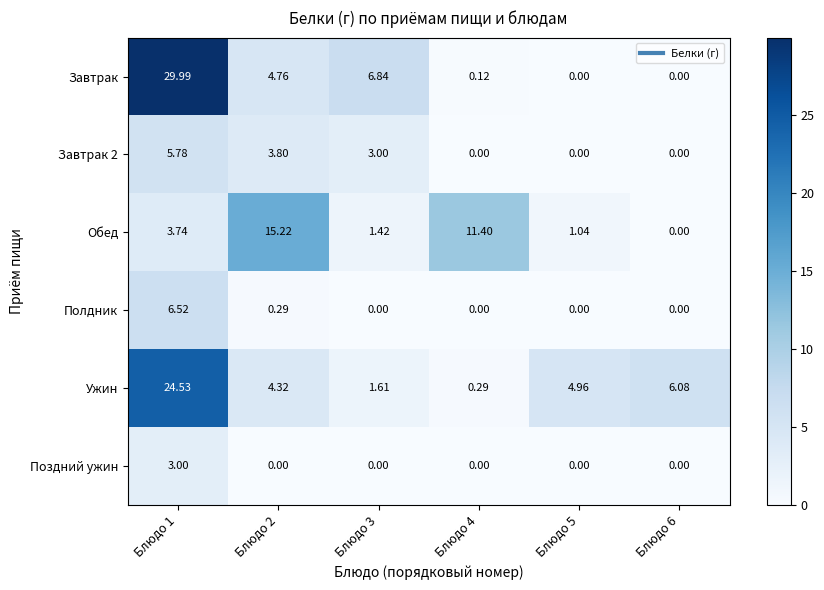

Count the number of data series in this chart.

6